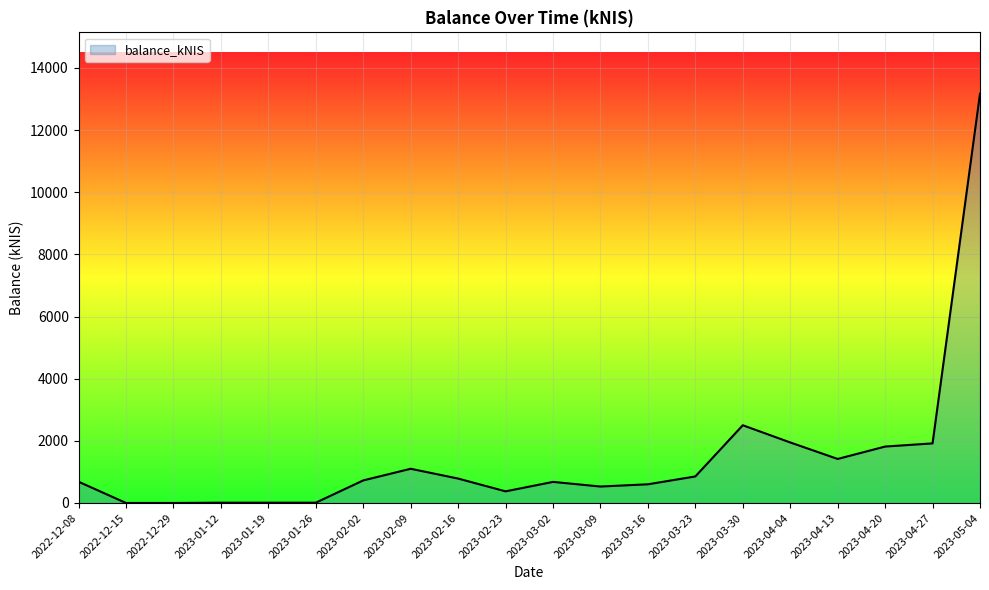

How many values are below 726?

10